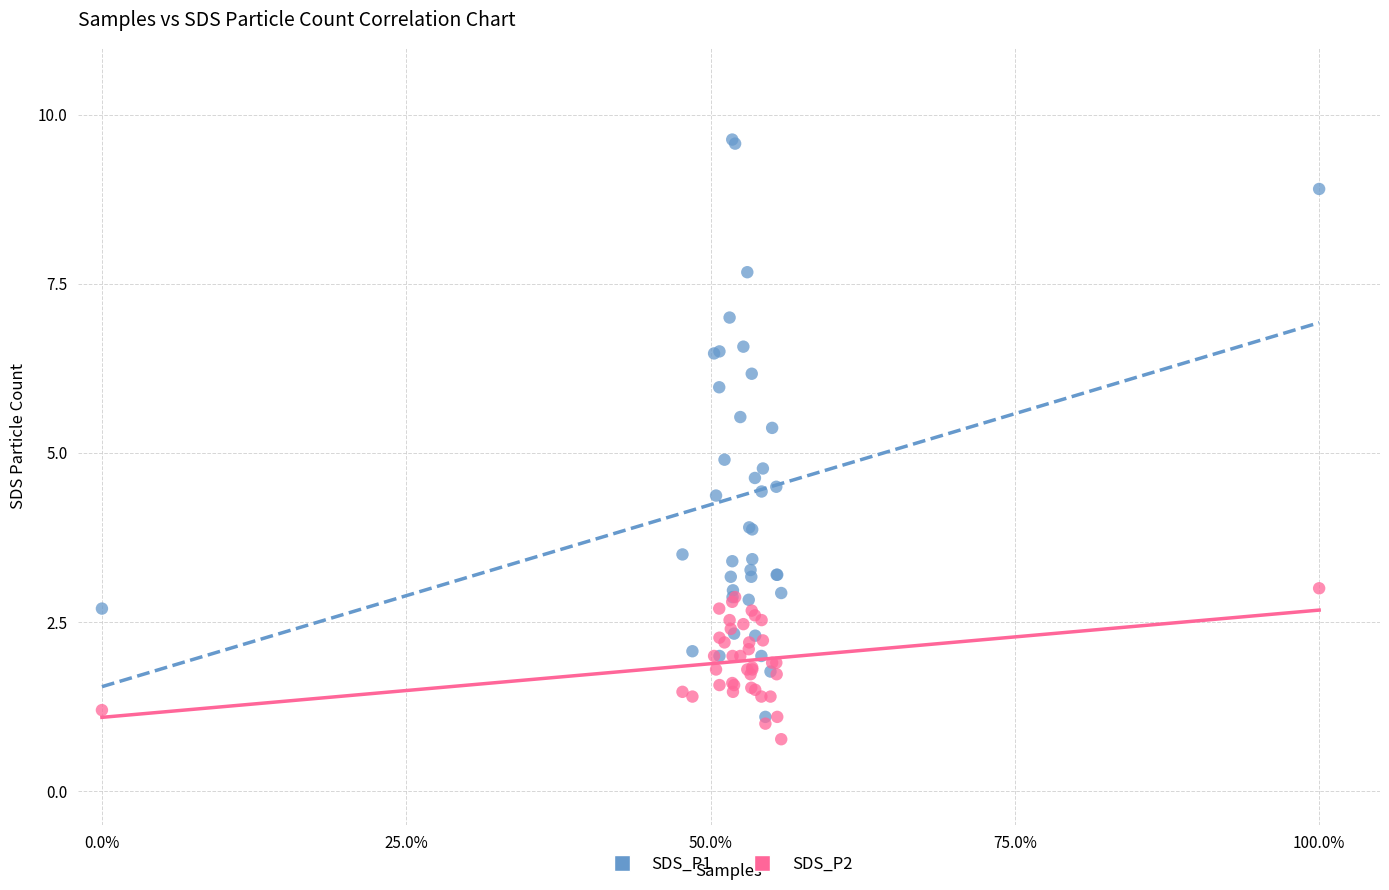

What are all the series names shown in the legend?

SDS_P1, SDS_P2